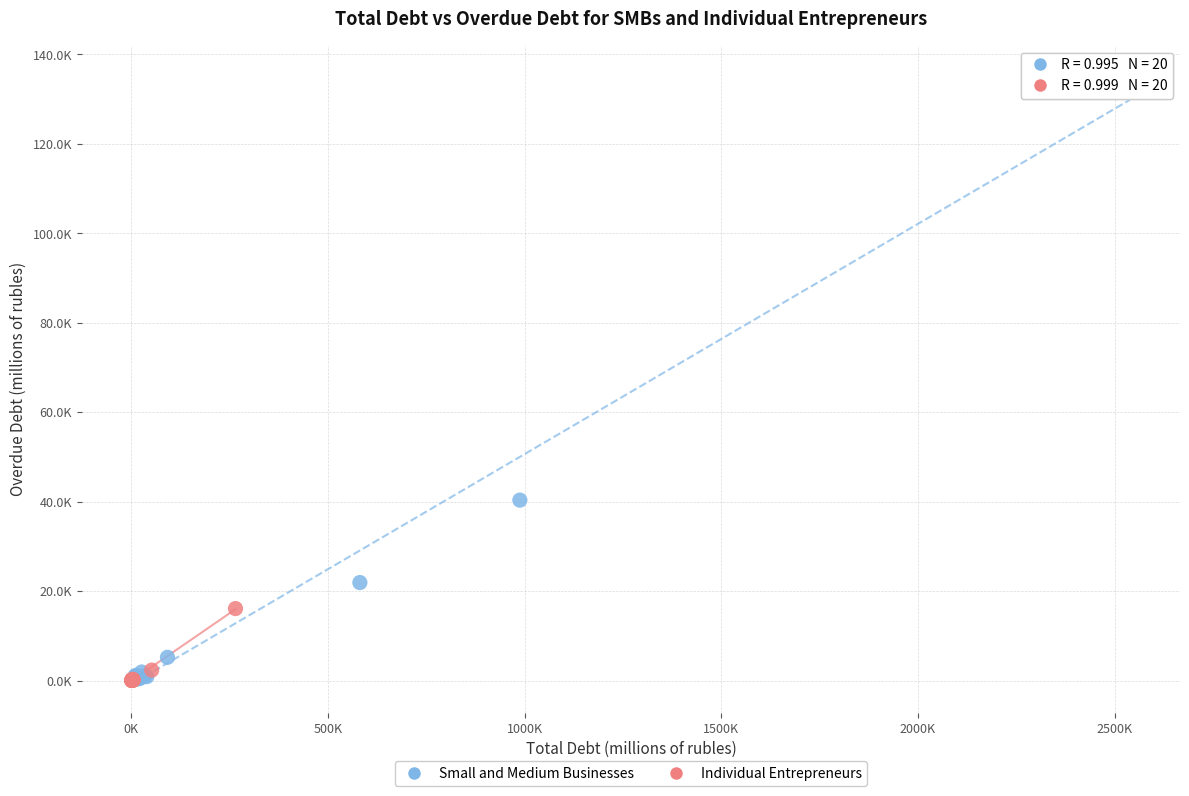

Which series has the widest spread of Y values?

Small and Medium Businesses